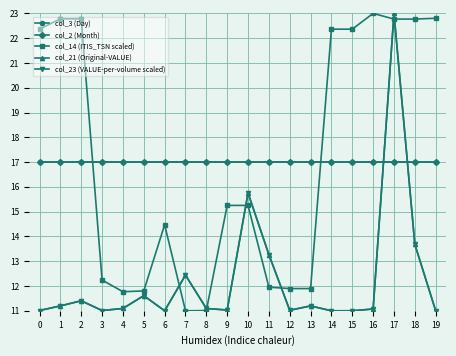

True or false: col_2 (Month) and col_23 (VALUE-per-volume scaled) intersect in this chart.

True